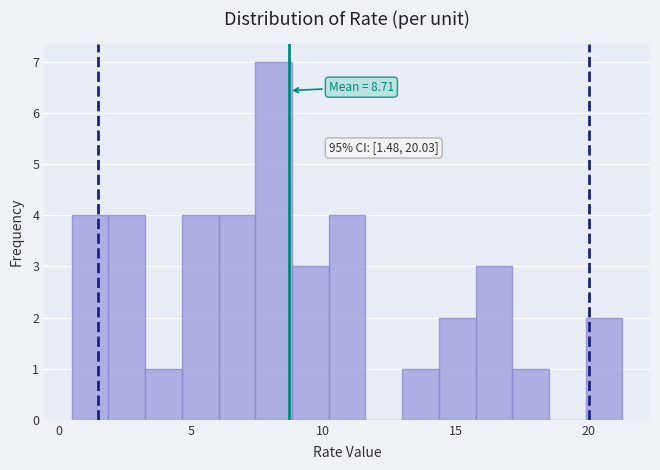

Read against the x-axis, roughly where is the centre of the tallest bar?

8.0